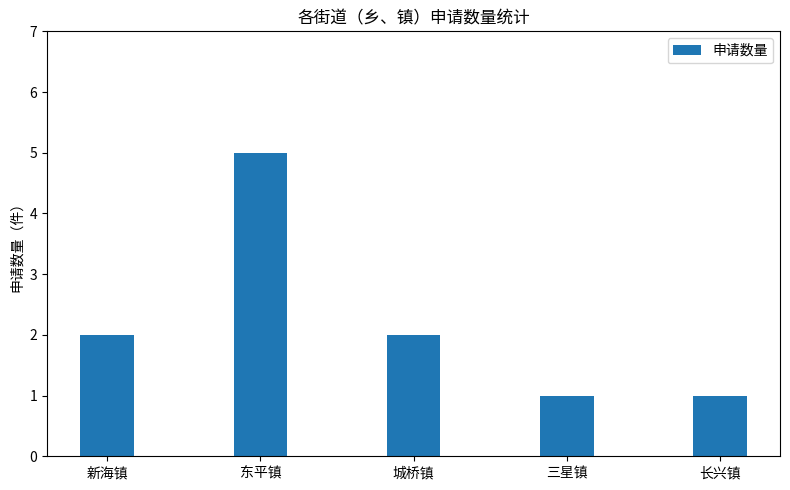

What is the difference between the second highest and minimum values?

1